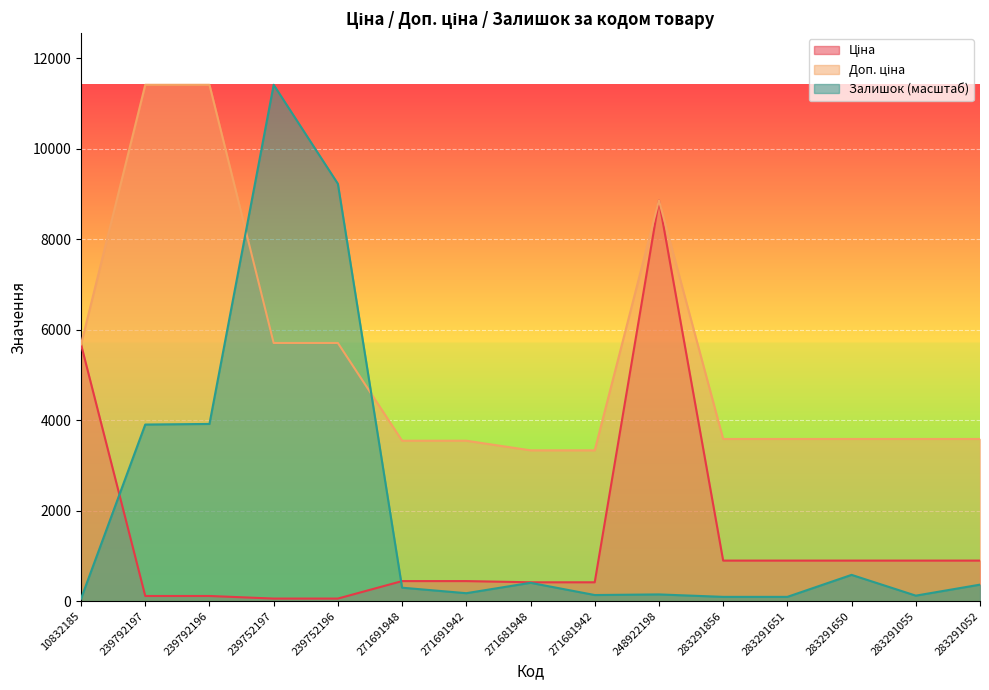

True or false: Доп. ціна has more than 1 interior local peaks.

False